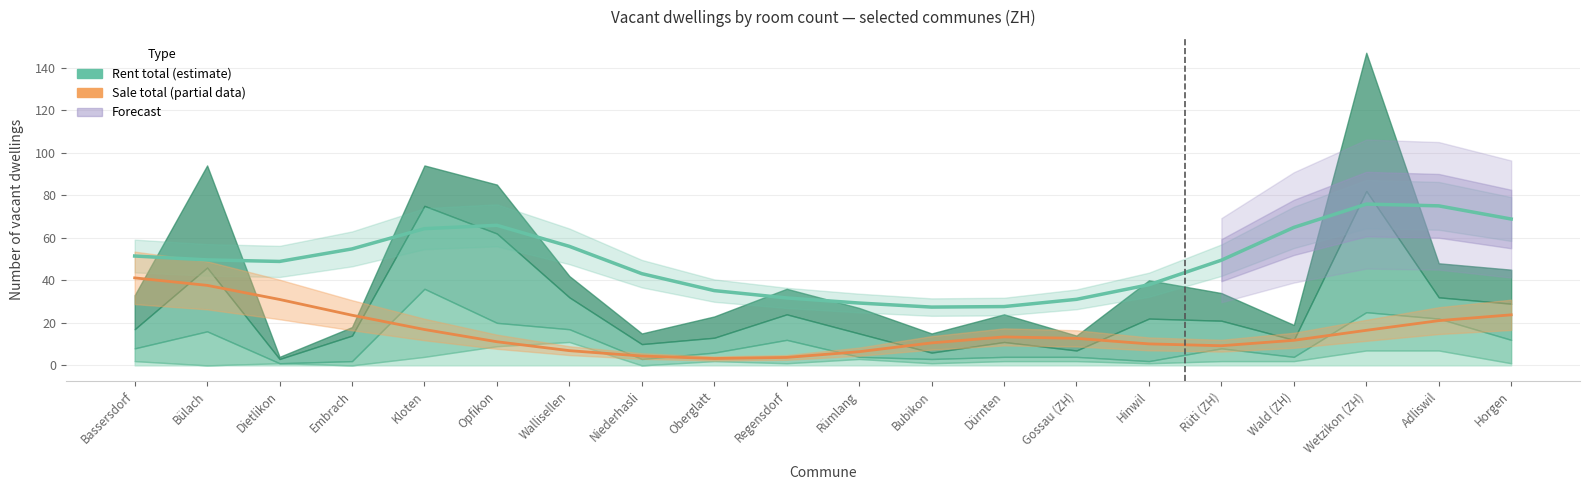

What is the spread (max minus min) of values at Regensdorf?

28.0